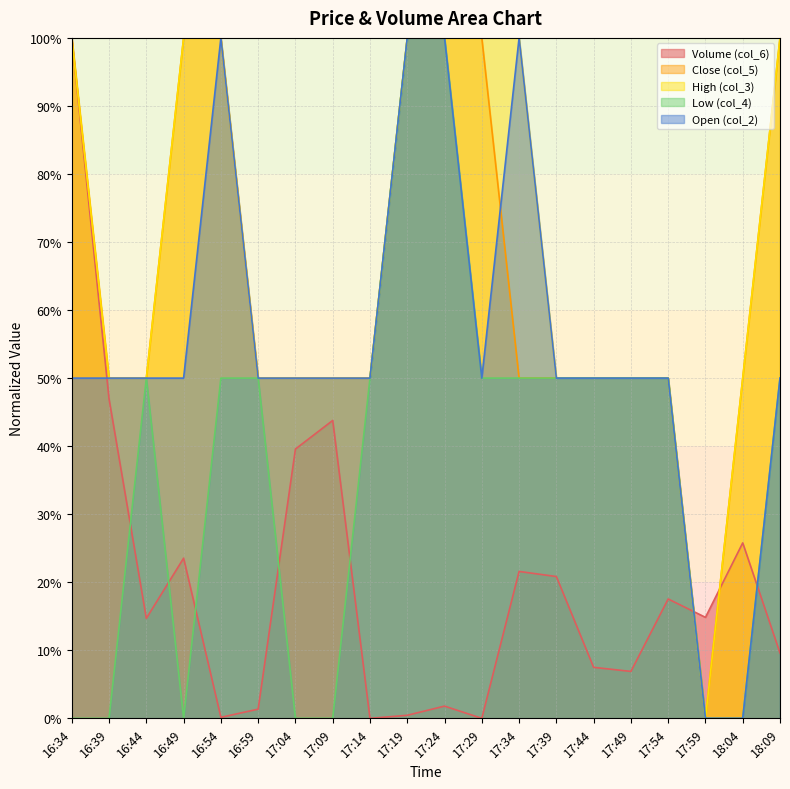

Is it true that Close (col_5) equals 100.0 at 16:34?

True